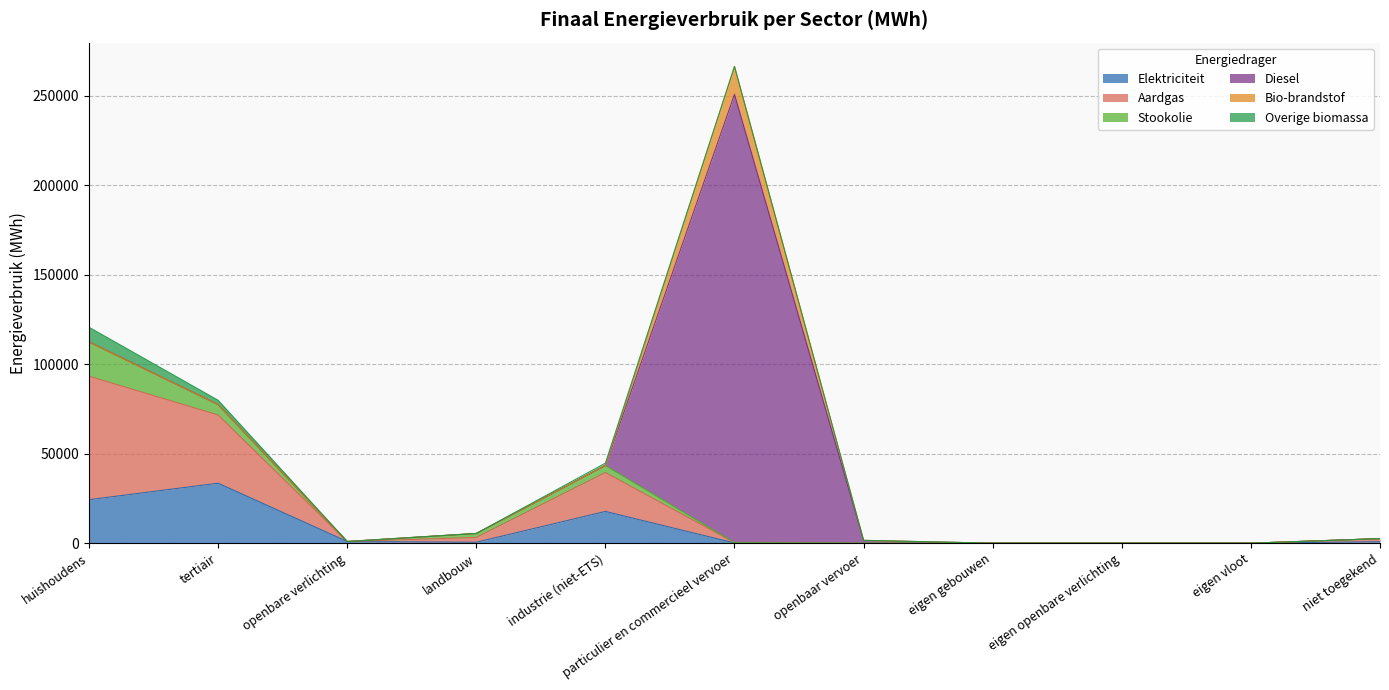

What is the average value of the Elektriciteit series?

7094.3